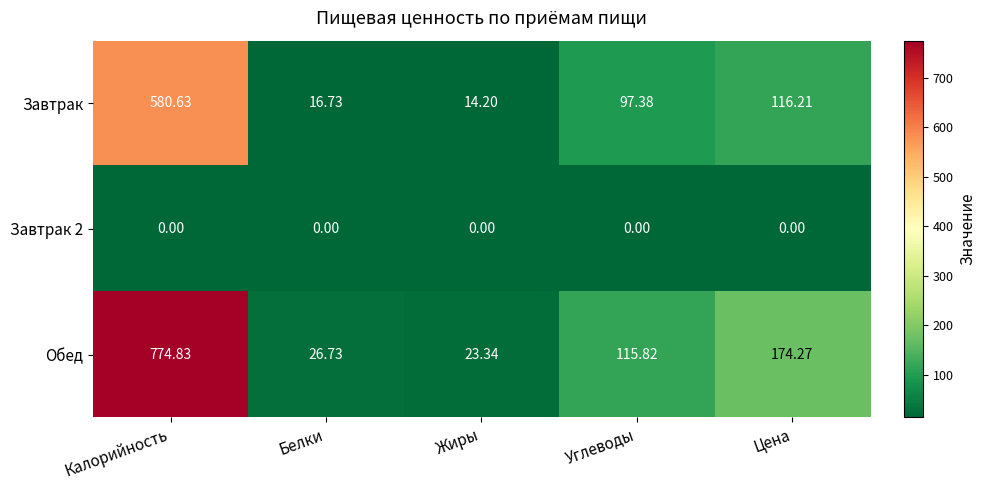

Count the number of categories in the chart.

5